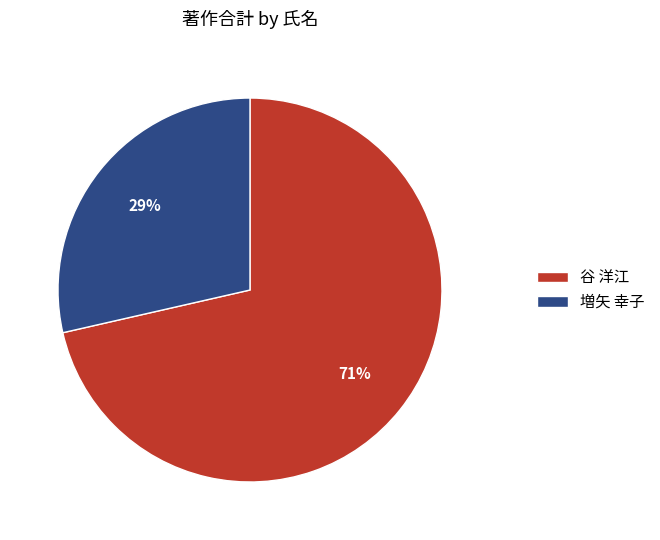

Count the number of slices in the pie.

2